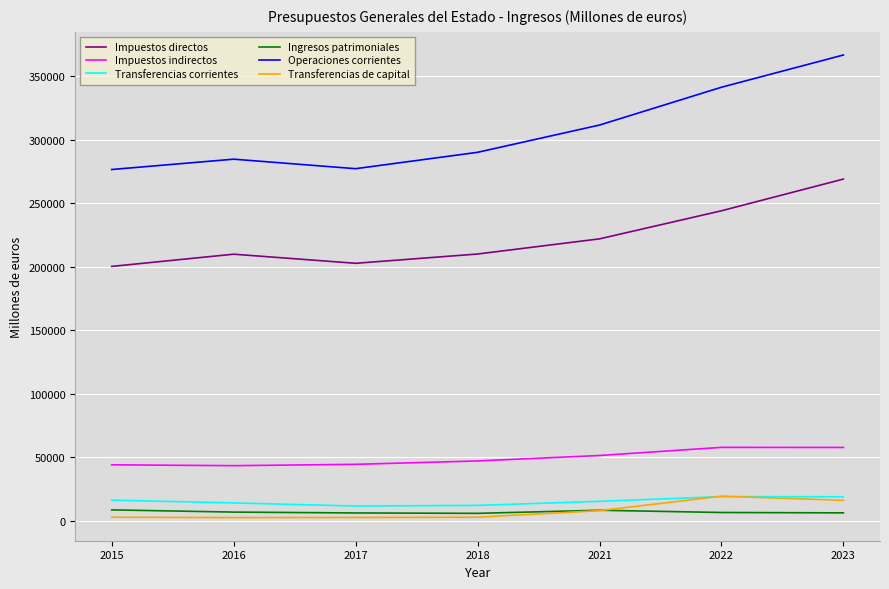

What is the difference between the Ingresos patrimoniales values at 2016 and 2018?

975.3